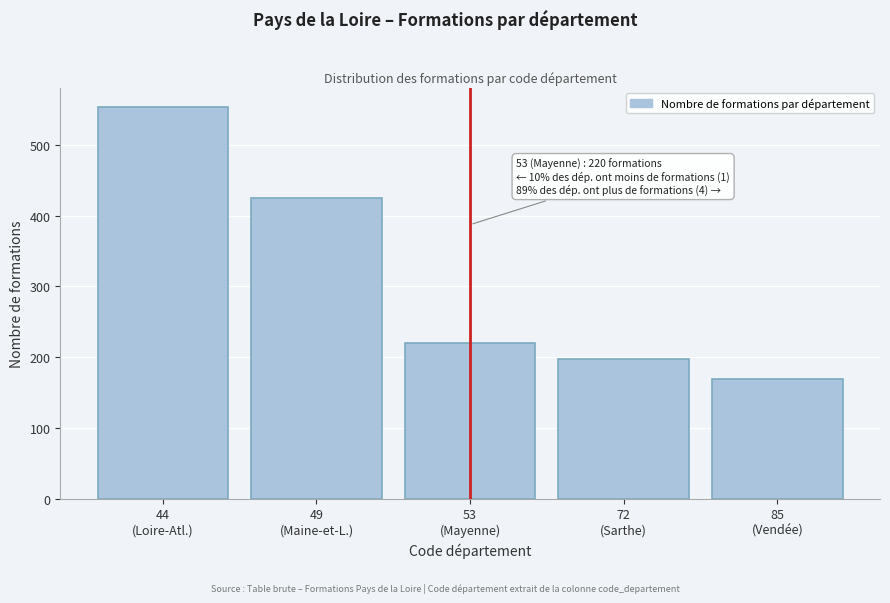

Reading right to left, transcribe all the data shown in this chart.

169	198	220	425	553